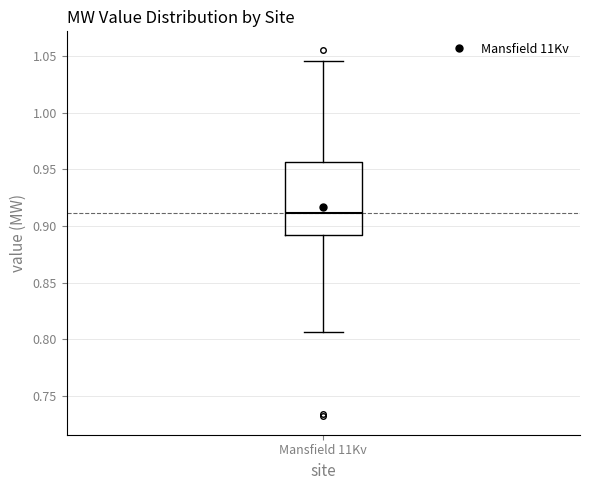

Where is the lower edge of the box for Mansfield 11Kv on the y-axis? The values are not printed on the chart, so give them approximately, as read against the axis.

0.890